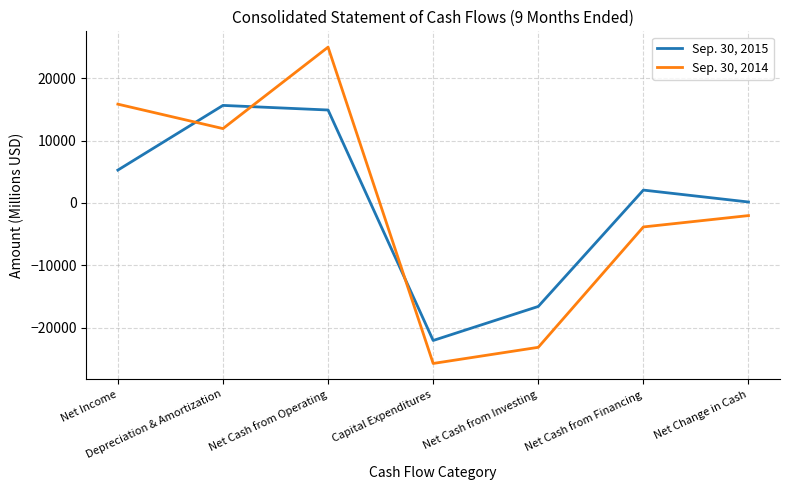

Is the value of Sep. 30, 2014 at Depreciation & Amortization greater than the value of Sep. 30, 2015 at Net Cash from Investing?

Yes